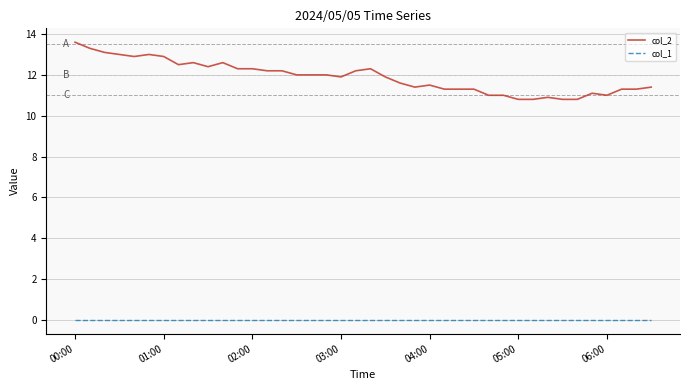

Which series has the largest range (max minus min)?

col_2